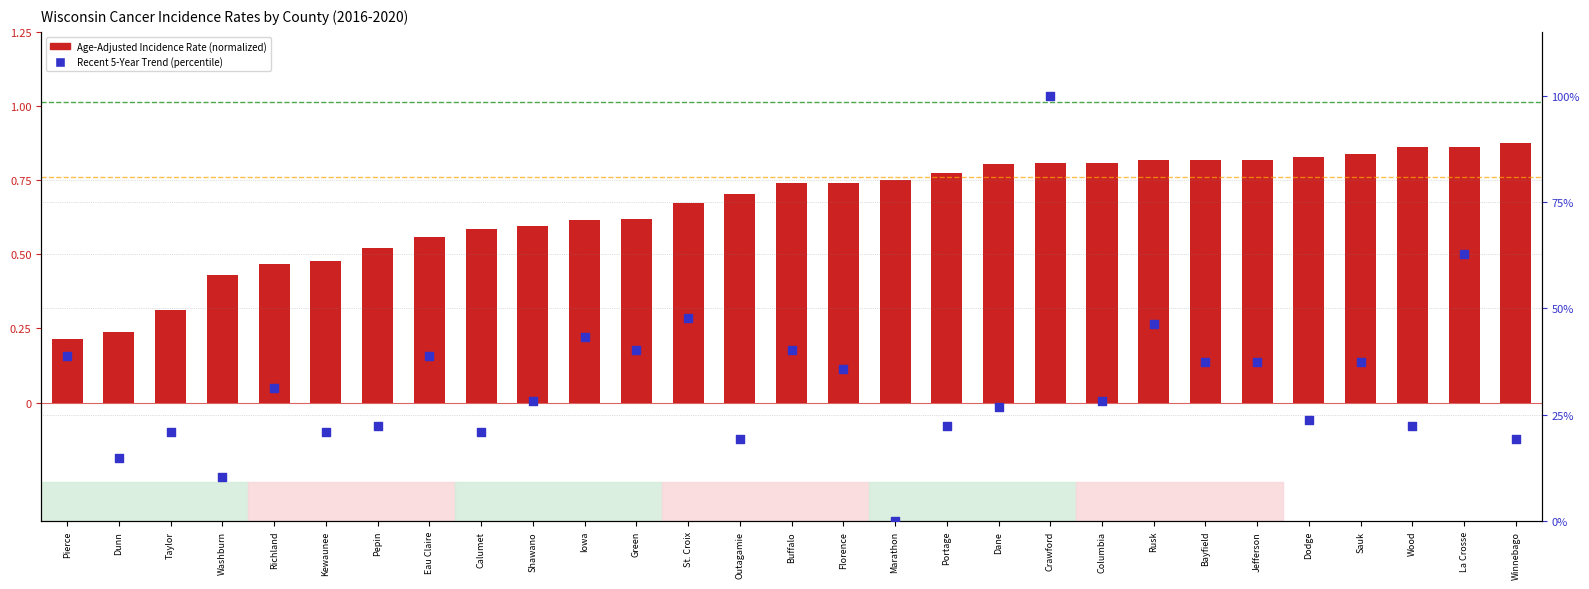

Which series has the largest Y range (max minus min)?

Recent 5-Year Trend